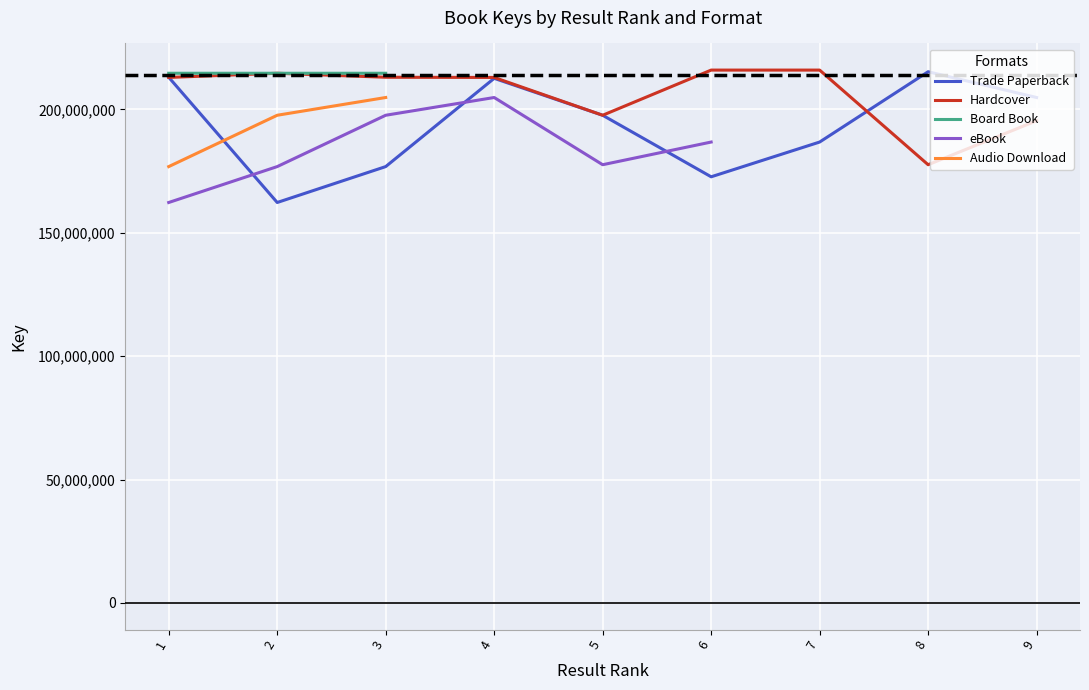

List the series in order of their peak value, highest first.

Hardcover, Trade Paperback, Board Book, eBook, Audio Download